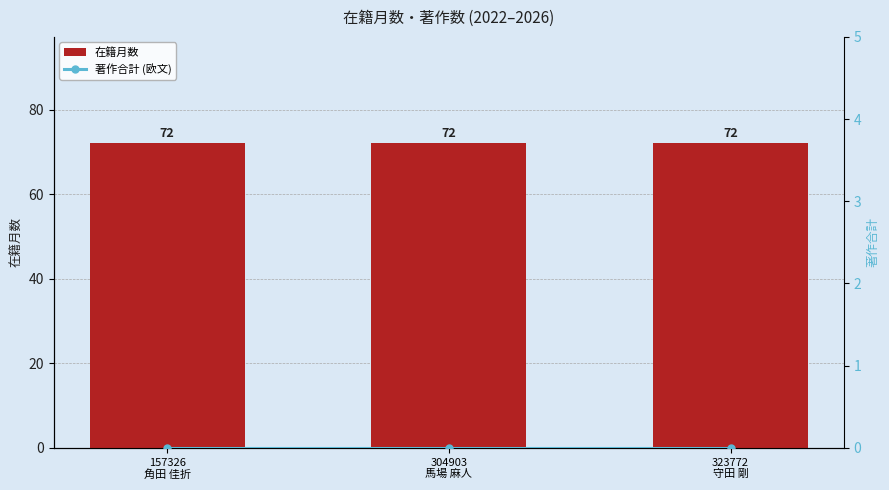

The 在籍月数 series shows 72 at 157326
角田 佳折. True or false?

True